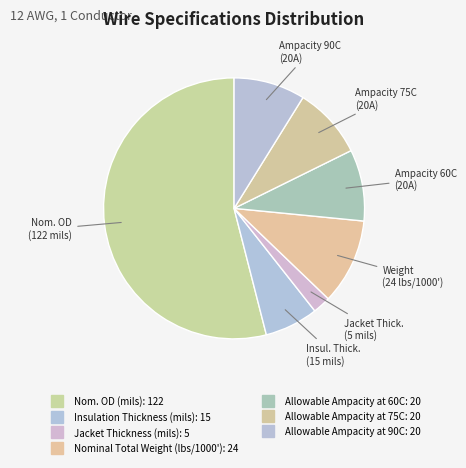

Which slice is the largest?

Nom. OD (mils)